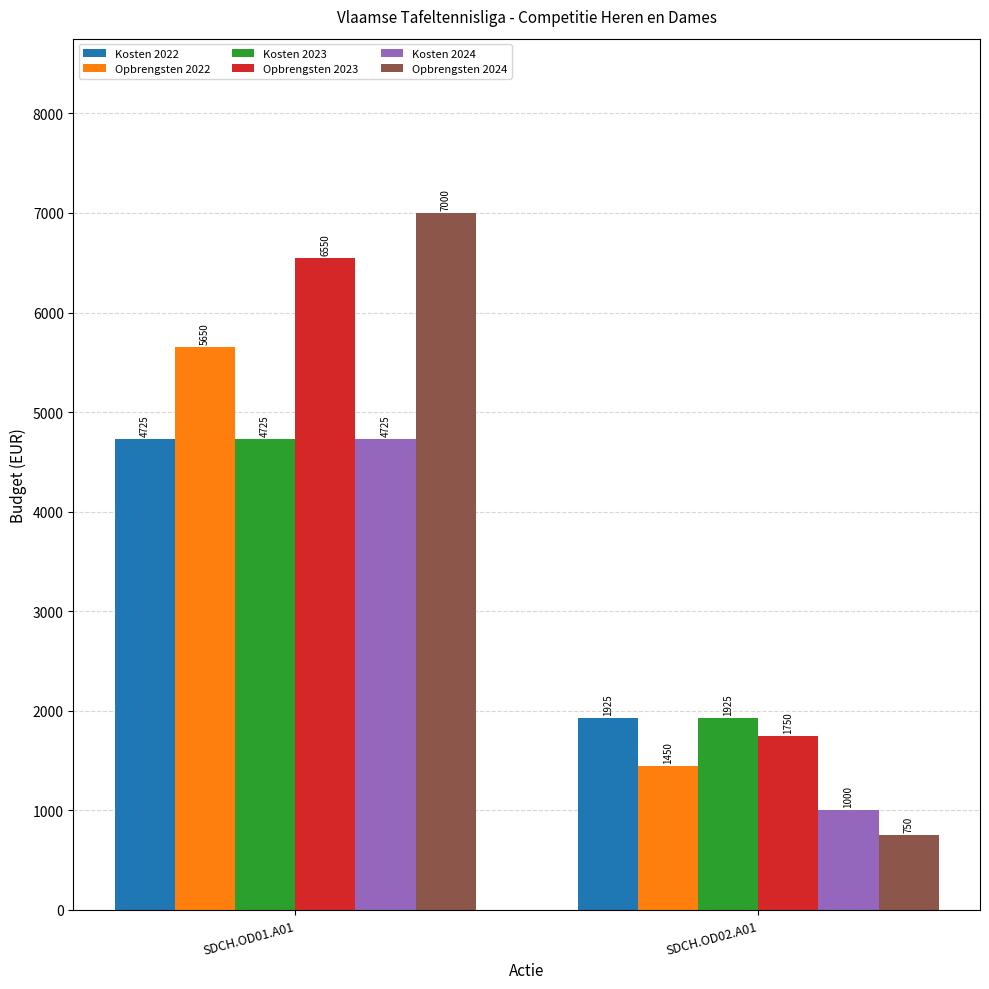

How many bars are there in total?

12